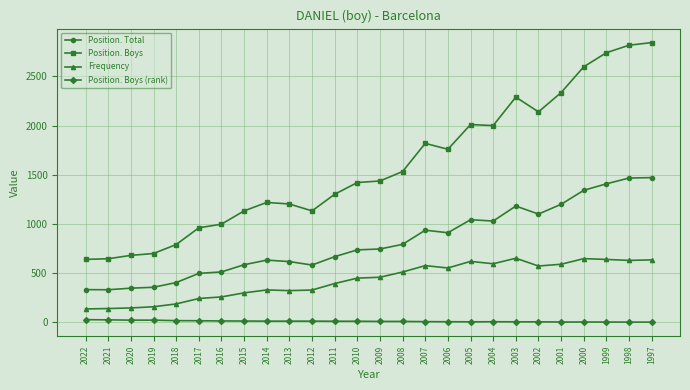

What is the value of the Position. Boys point at the 1st from the left?

640